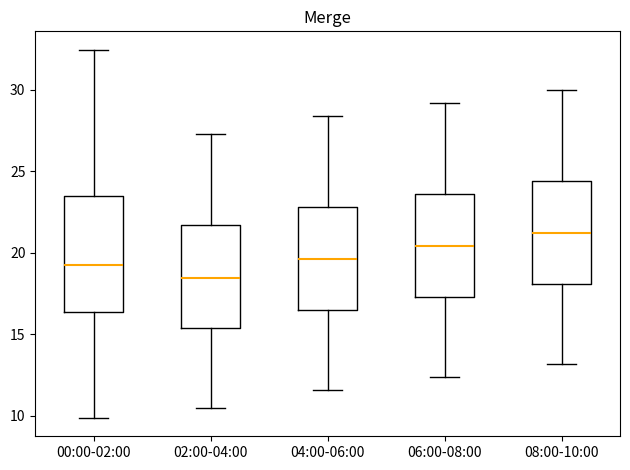

Comparing the boxes themselves (not the whiskers), which one is the tallest?

00:00-02:00